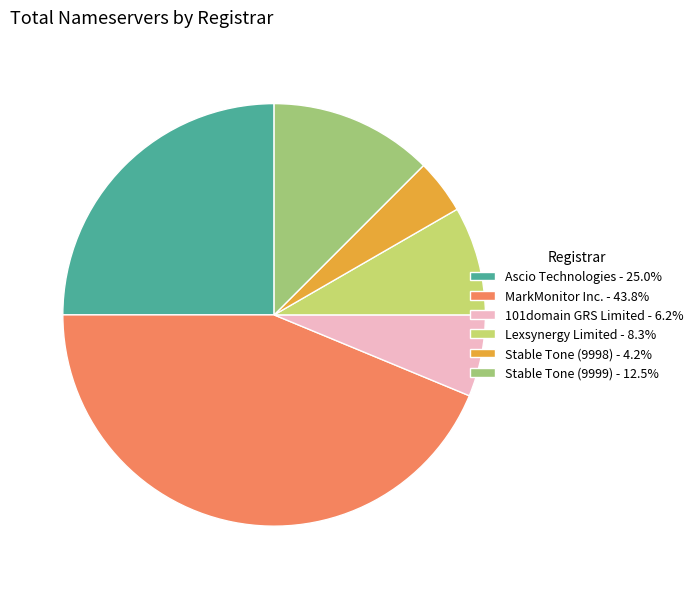

What is the ratio of the value at 101domain GRS Limited - 6.2% to the value at Stable Tone (9999) - 12.5%?

0.5